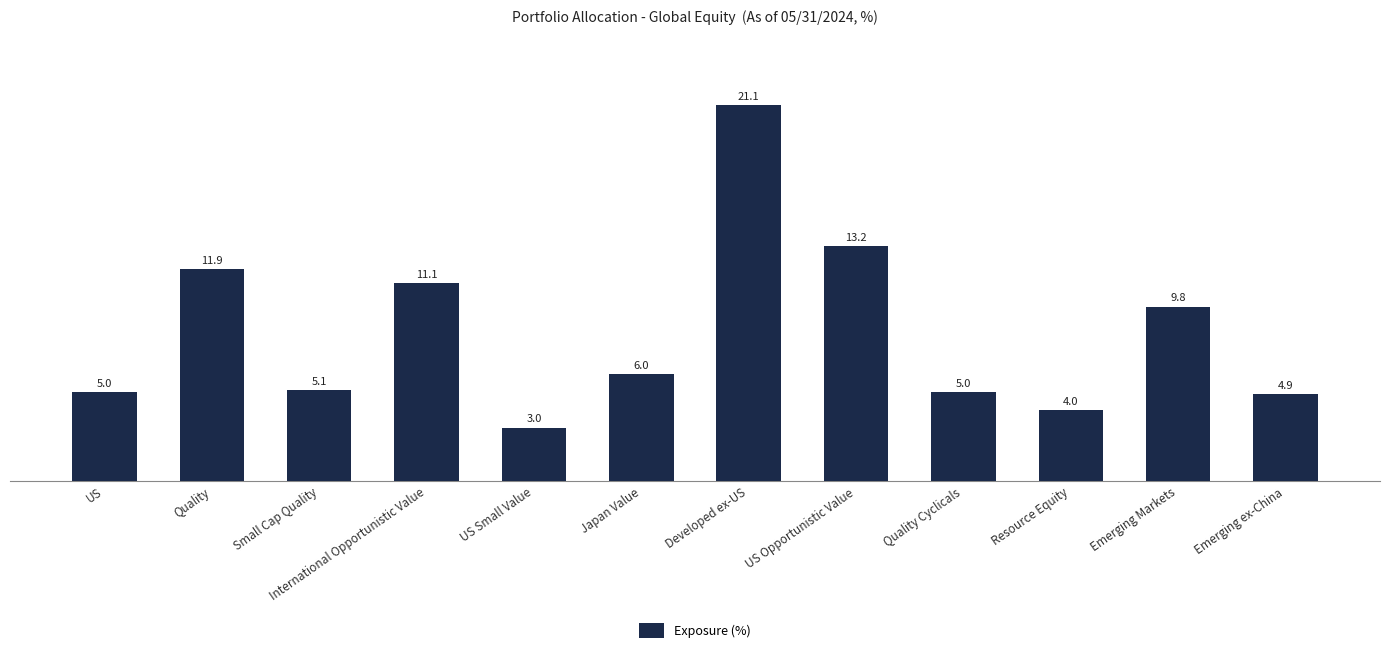

Reading left to right, extract all data points from this chart.

5.0	11.9	5.1	11.1	3.0	6.0	21.1	13.2	5.0	4.0	9.8	4.9